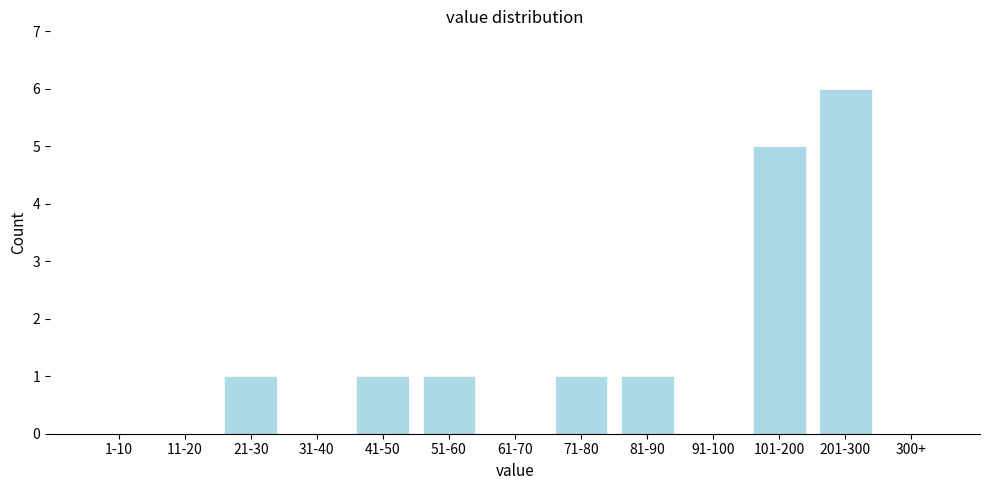

Reading right to left, what are all the values shown in this chart?

300+=0	201-300=6	101-200=5	91-100=0	81-90=1	71-80=1	61-70=0	51-60=1	41-50=1	31-40=0	21-30=1	11-20=0	1-10=0